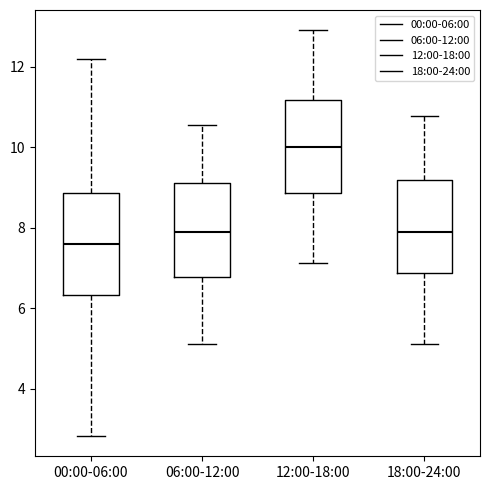

Reading left to right, read every box against the y-axis: the position of its median line, the range the box covers, and the ends of its whiskers. The values are not printed on the chart, so give them approximately, as read against the axis.

00:00-06:00: median 7.6, box 6.4 to 8.8, whiskers 2.8 to 12.2
06:00-12:00: median 7.8, box 6.8 to 9.2, whiskers 5.2 to 10.6
12:00-18:00: median 10.0, box 8.8 to 11.2, whiskers 7.2 to 13.0
18:00-24:00: median 8.0, box 6.8 to 9.2, whiskers 5.2 to 10.8